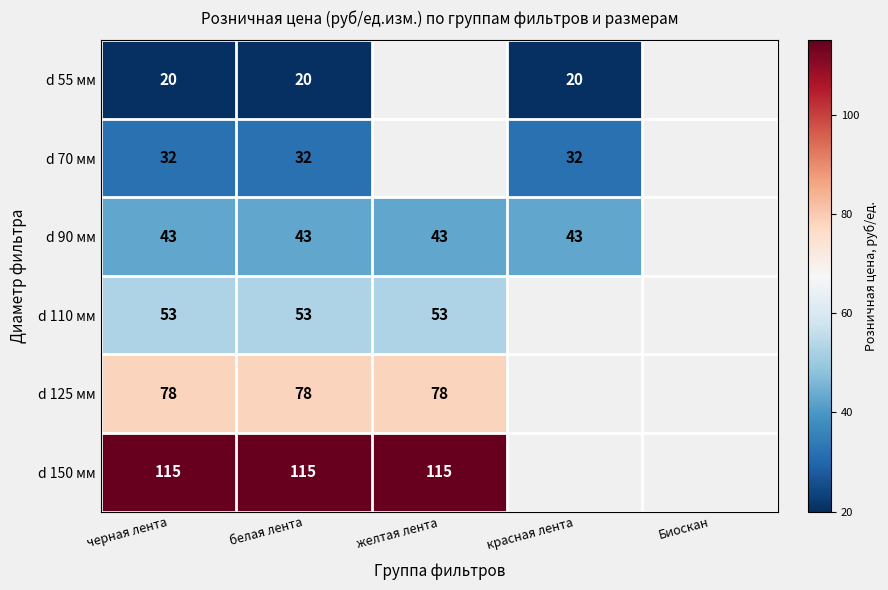

At how many categories does at least one series exceed 67?

3